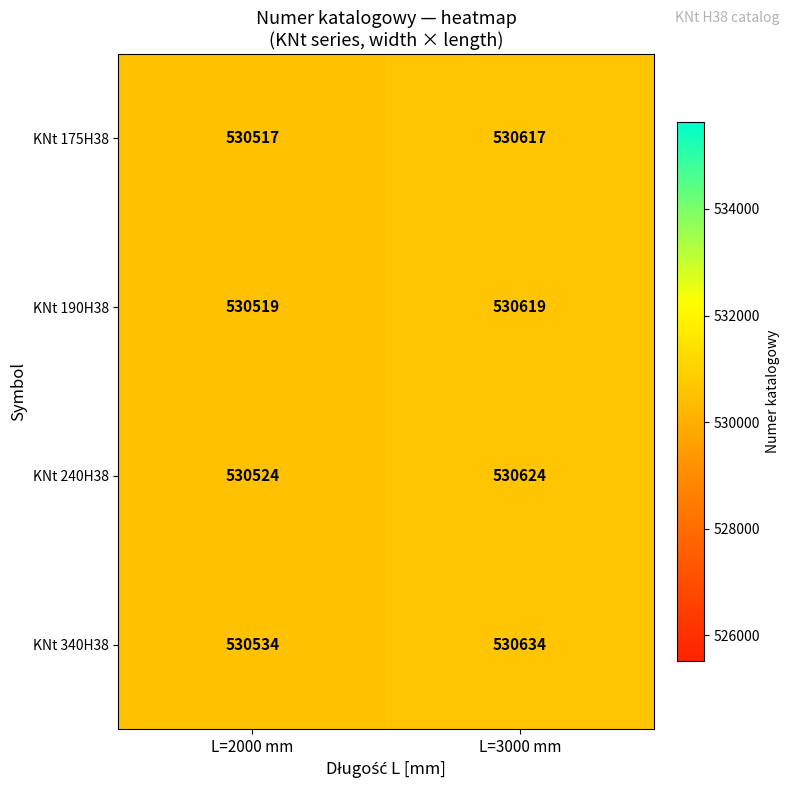

The KNt 175H38 series shows 530617 at L=3000 mm. True or false?

True